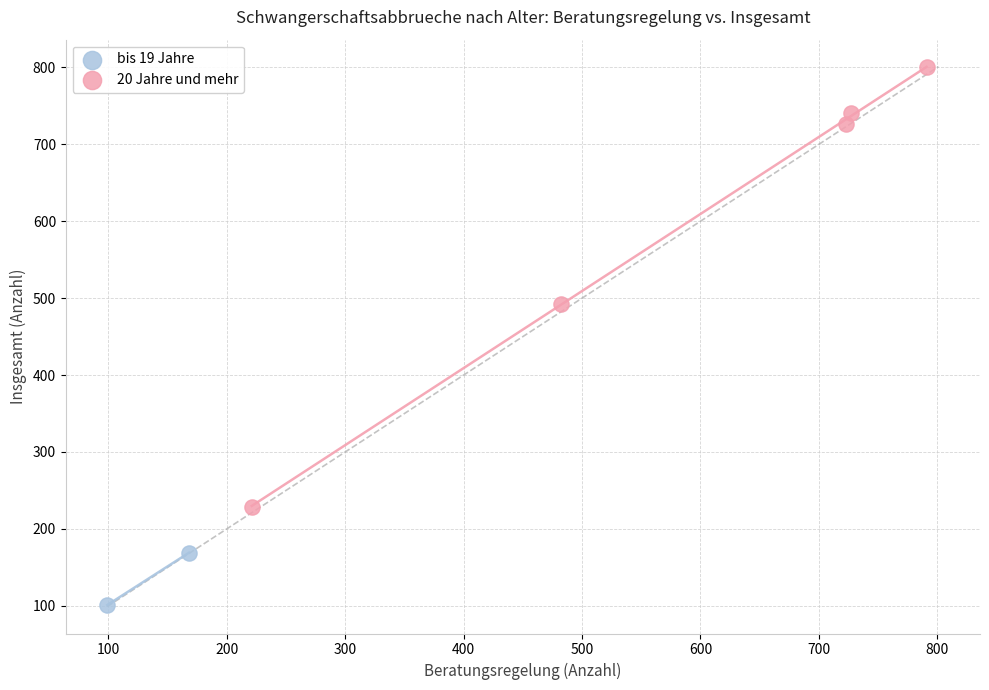

Which series reaches the maximum Y coordinate?

20 Jahre und mehr